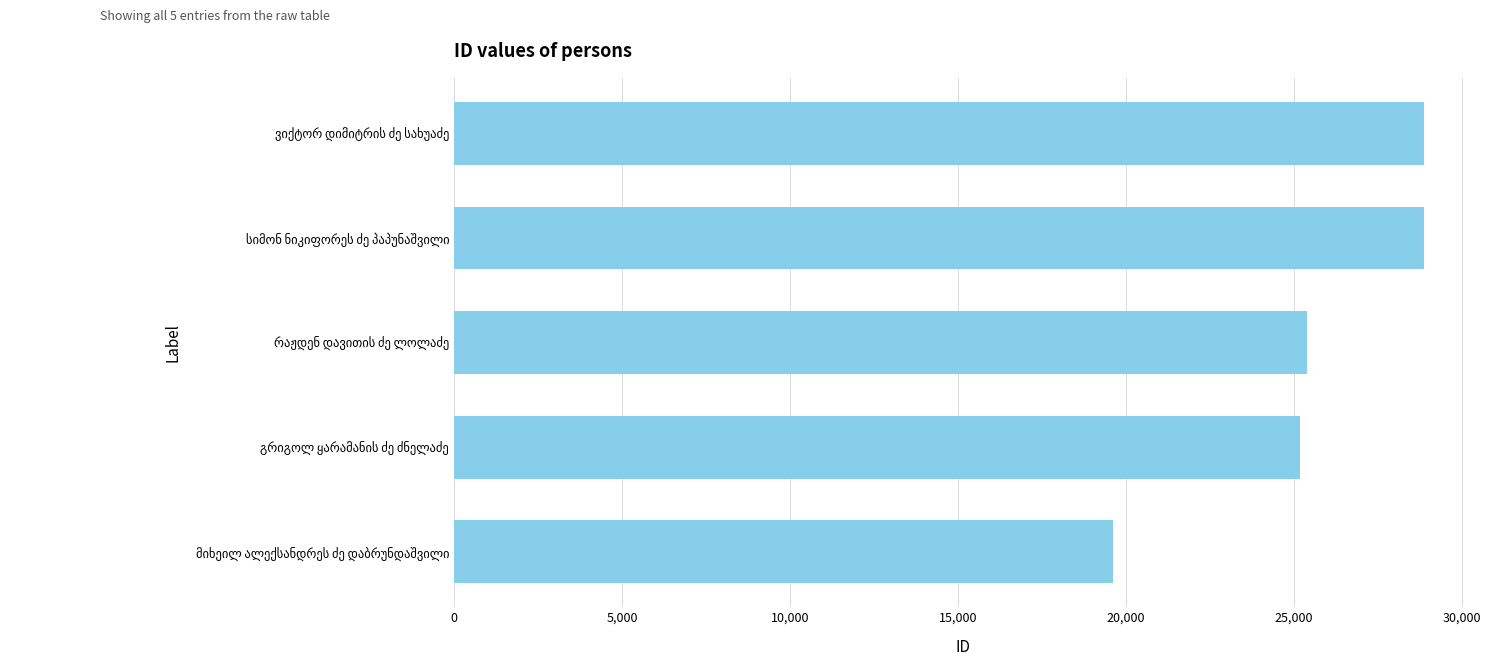

What is the difference between the second highest and minimum values?

9269